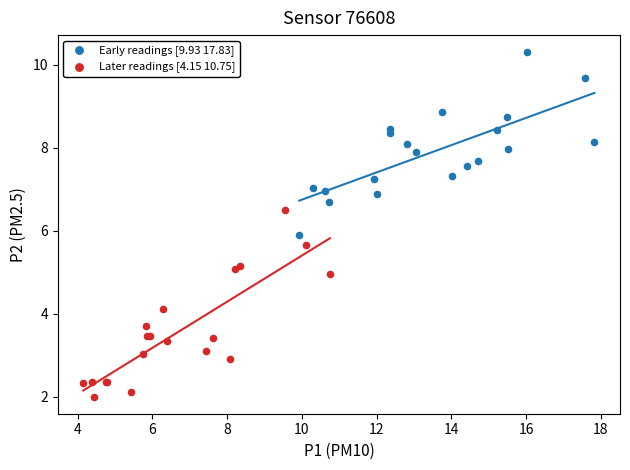

Which series contains the lowest Y value?

Later readings [4.15 10.75]